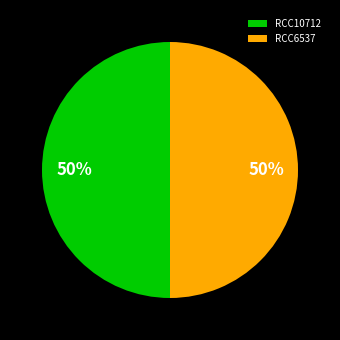

Is it true that RCC6537 is 41% of the pie?

False